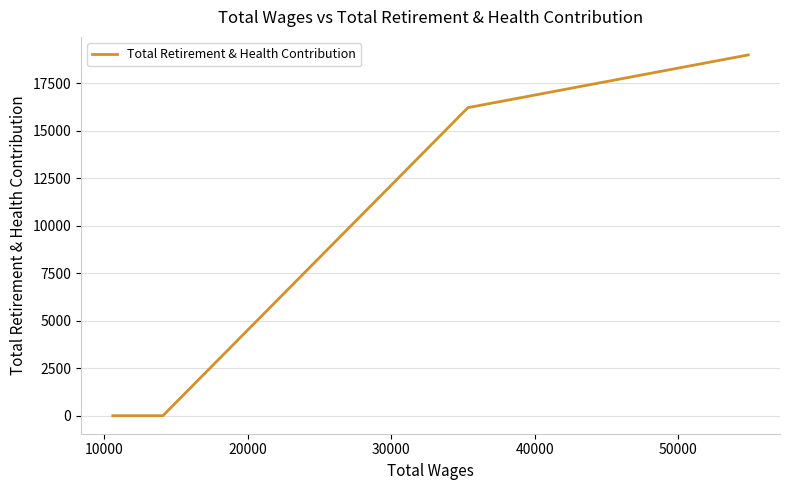

Count the number of data series in this chart.

1